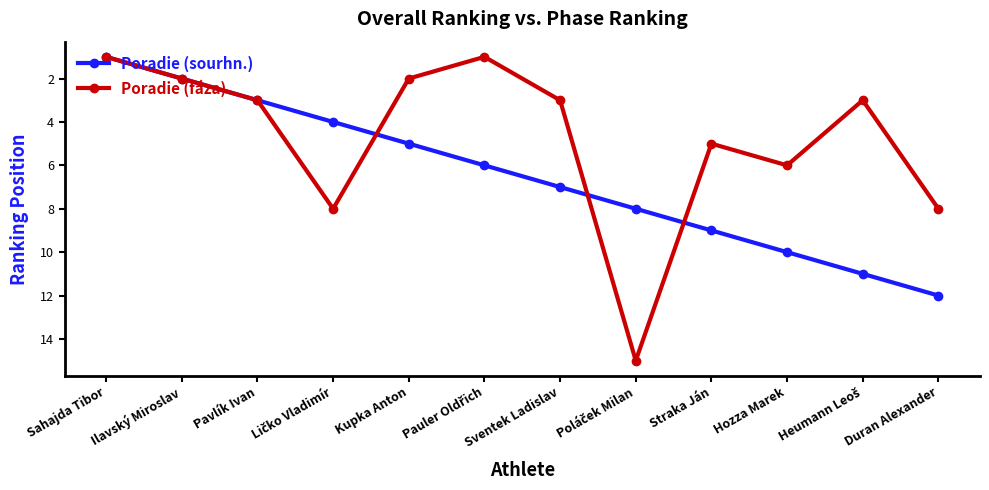

Rank the series by their maximum value, from lowest to highest.

Poradie (sourhn.), Poradie (fáza)